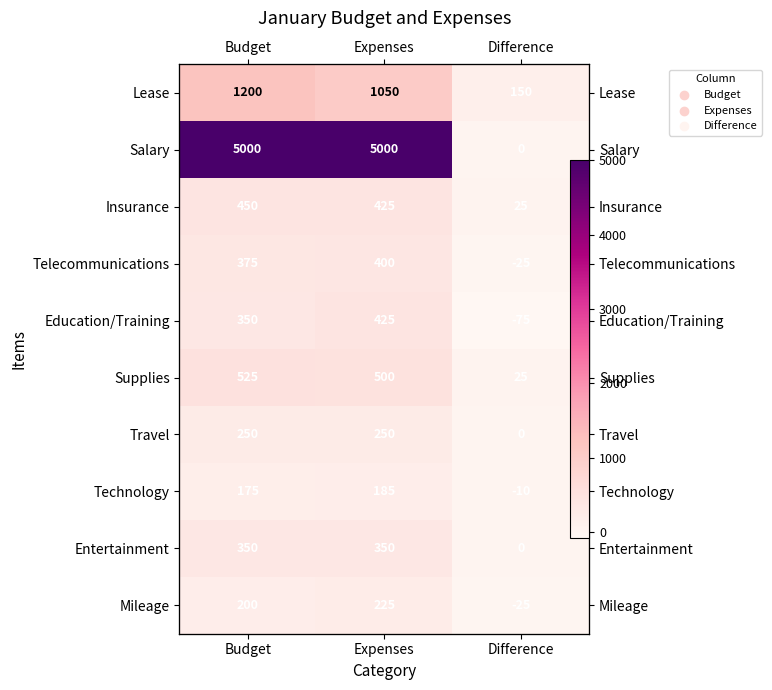

What is the sum of all Supplies values?

1050